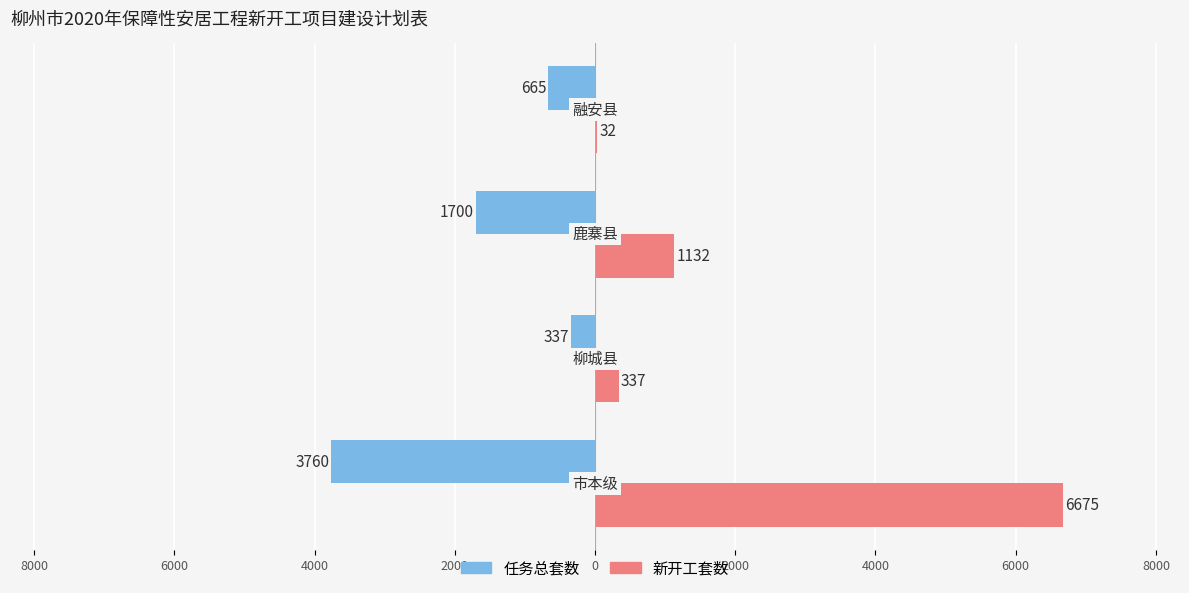

What are all the series names shown in the legend?

任务总套数, 新开工套数